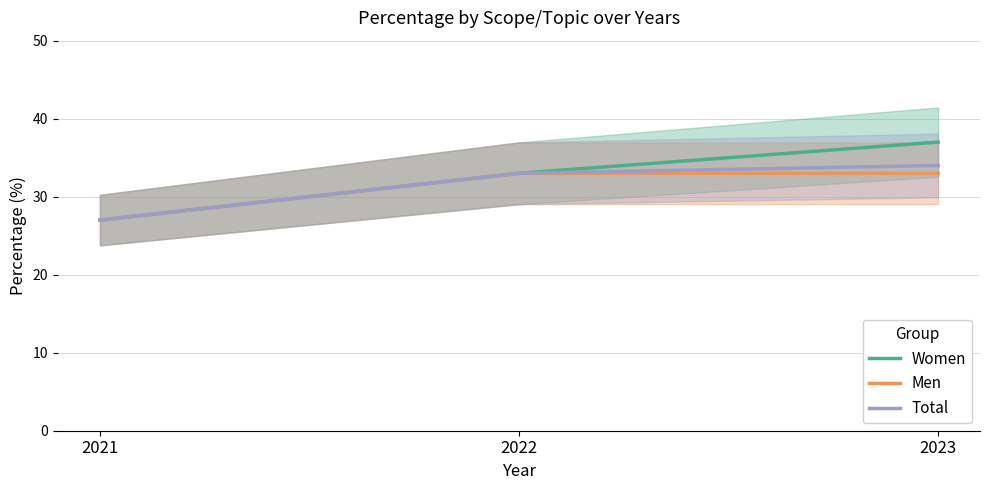

Reading right to left, transcribe all the data shown in this chart.

Women: 2023=37	2022=33	2021=27
Men: 2023=33	2022=33	2021=27
Total: 2023=34	2022=33	2021=27